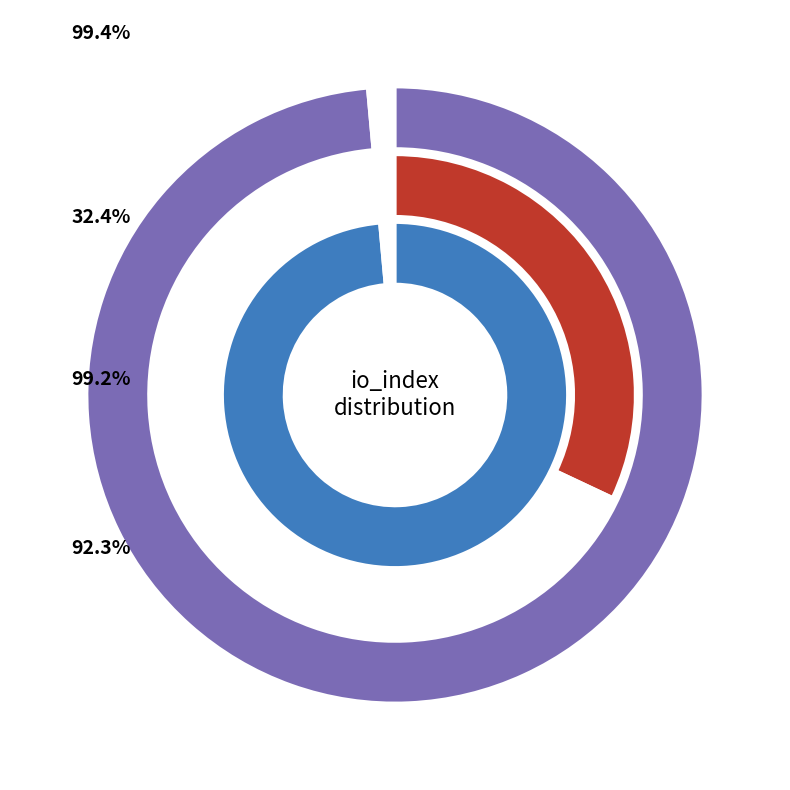

Do io_index_values and 1 together represent more than half of the pie?

Yes